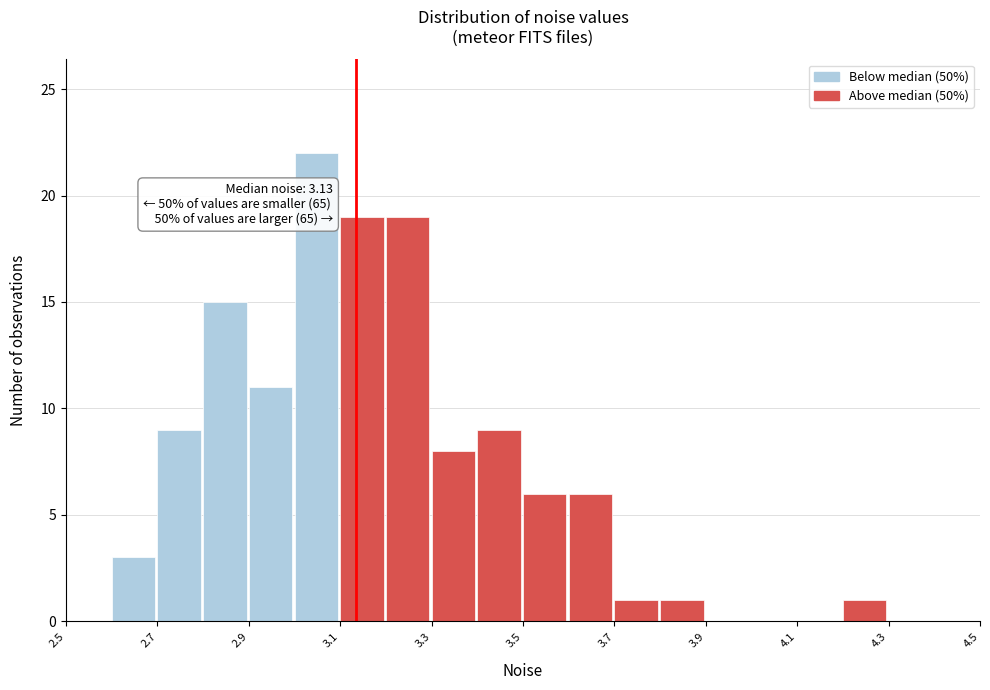

Over which range of the x-axis is the bar tallest?

3.0 to 3.1